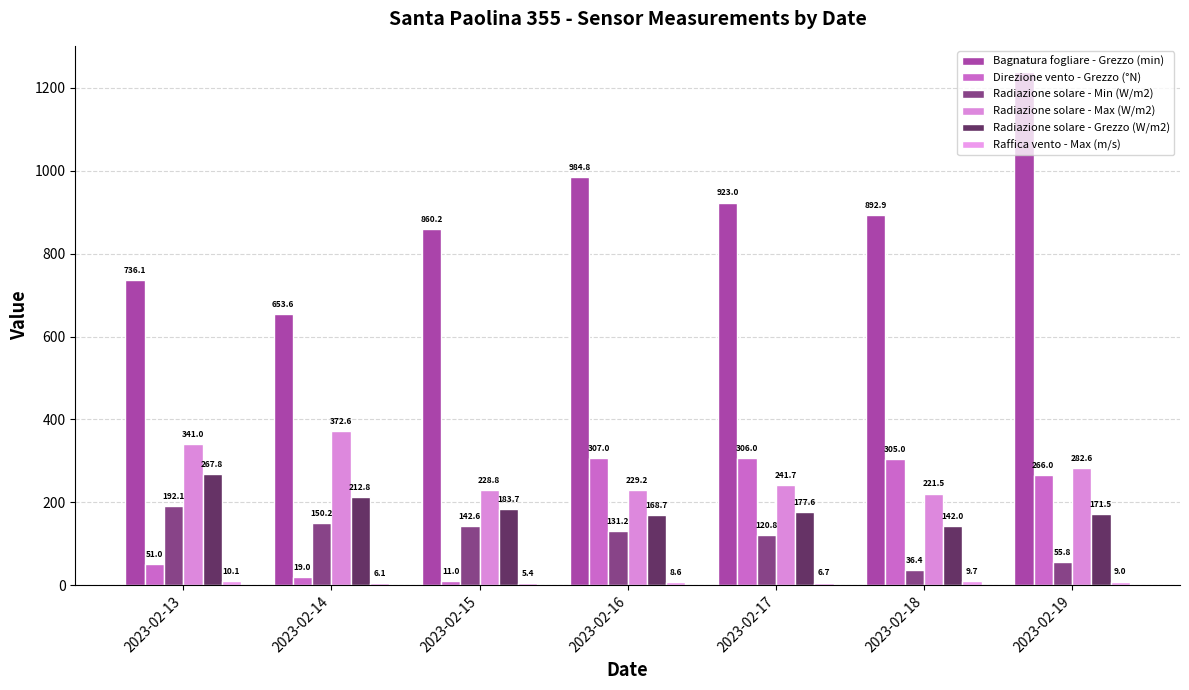

What is the spread (max minus min) of values at 2023-02-19?

1230.2